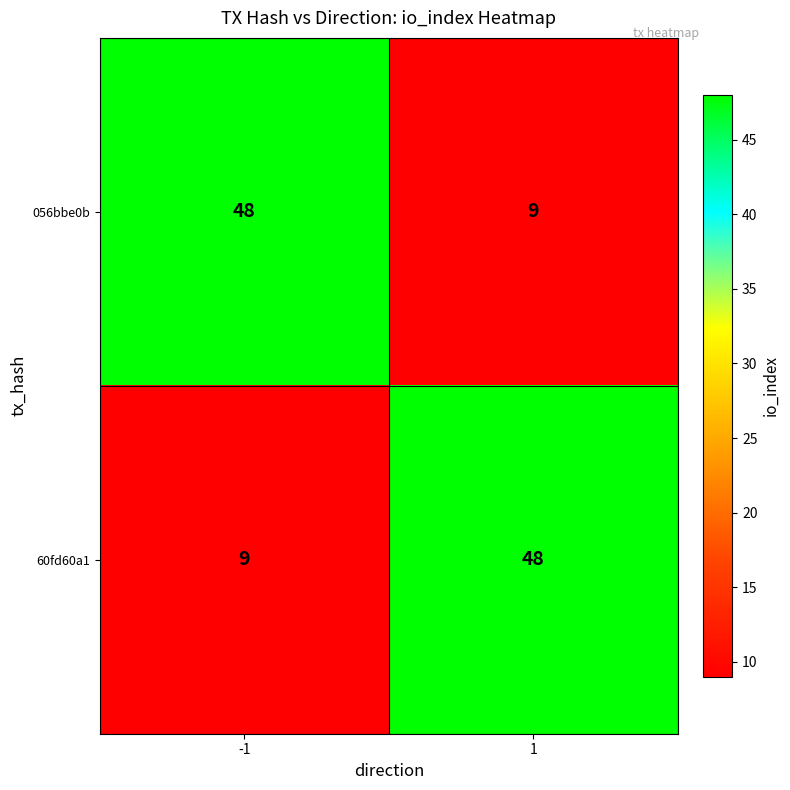

True or false: 056bbe0b has a value of 9 at 1.

True